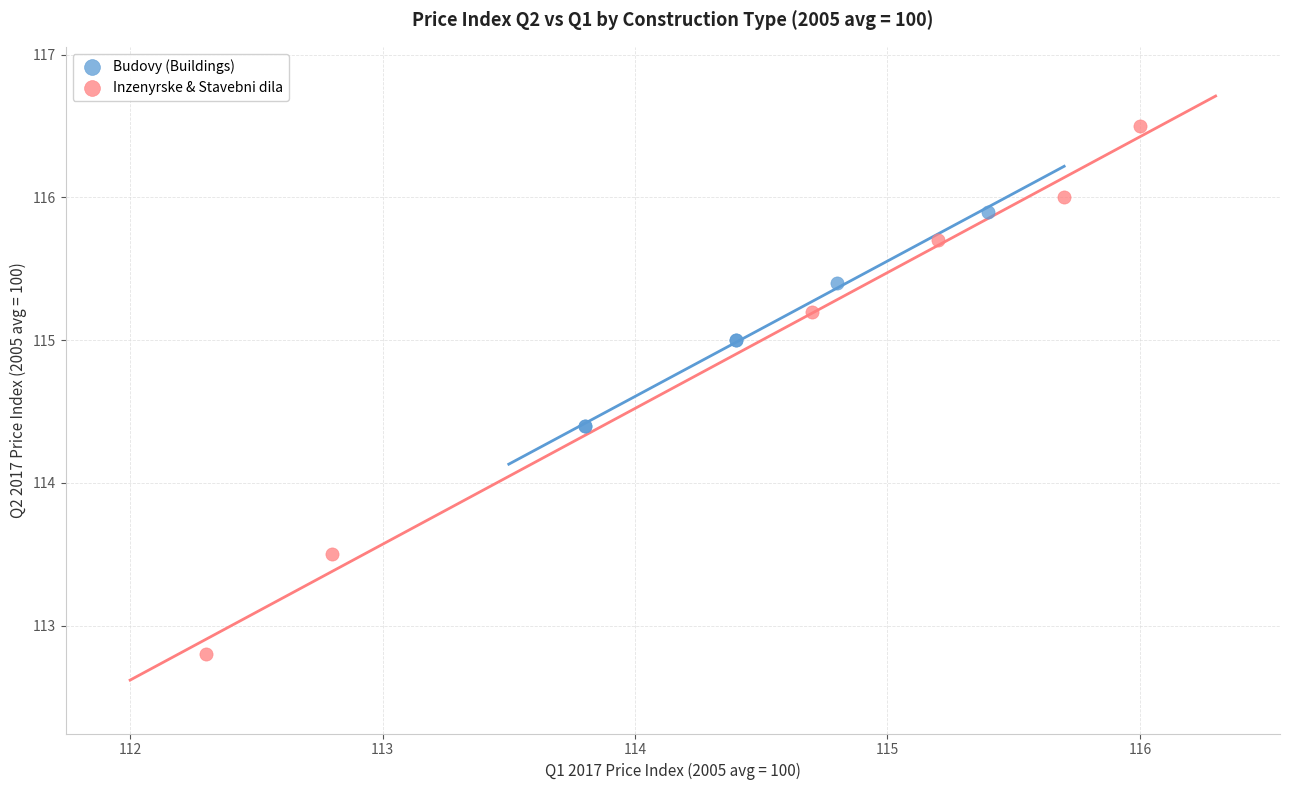

What are all the series names shown in the legend?

Budovy (Buildings), Inzenyrske & Stavebni dila